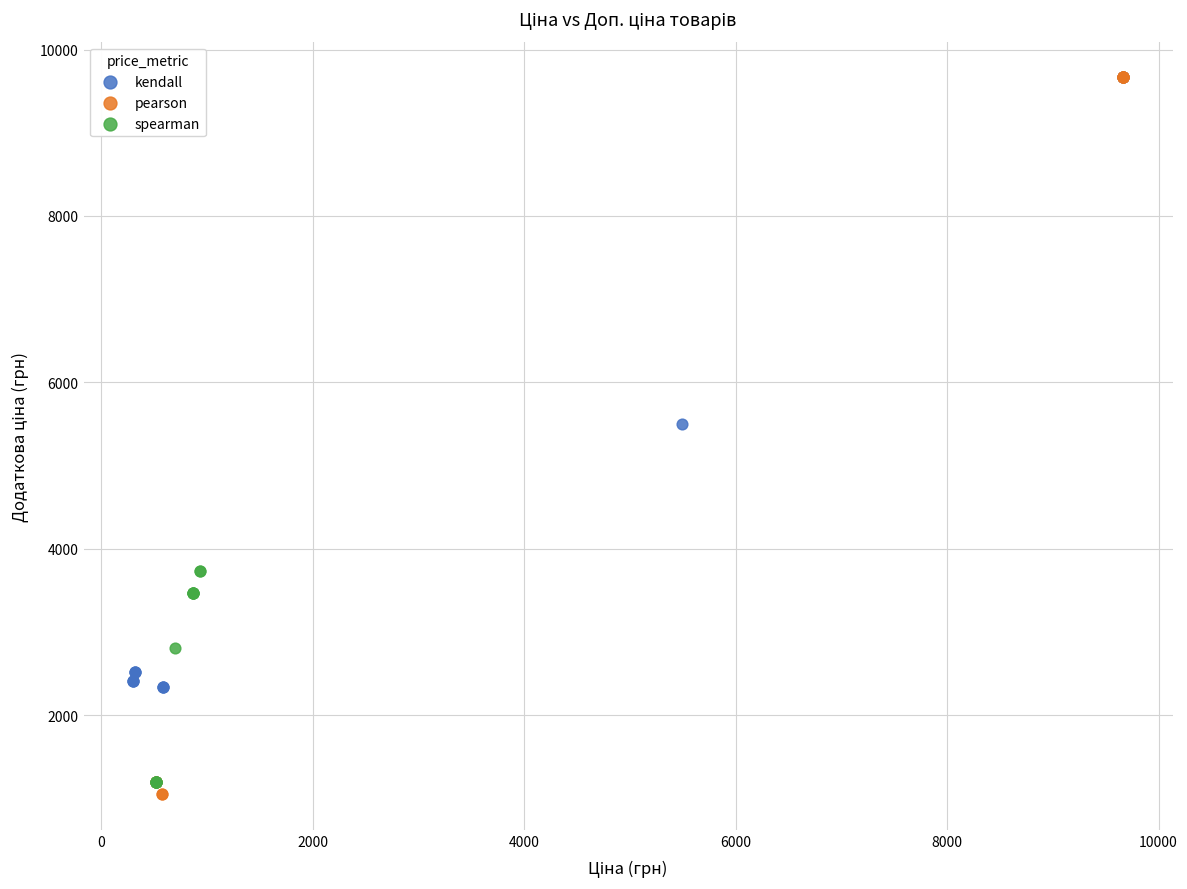

Which series has the largest Y range (max minus min)?

pearson